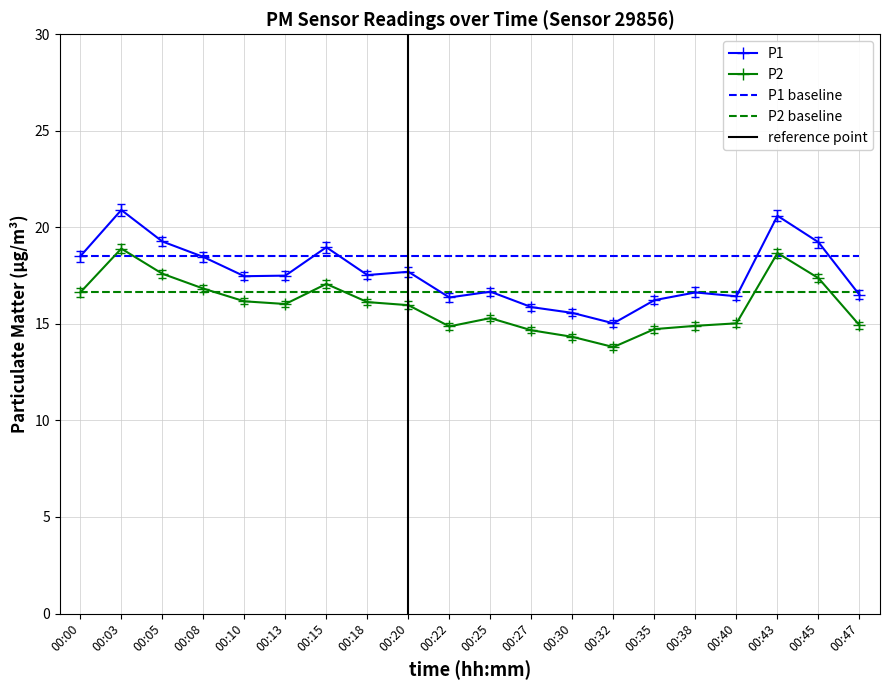

The P2 series shows 14.9 at 00:38. True or false?

True